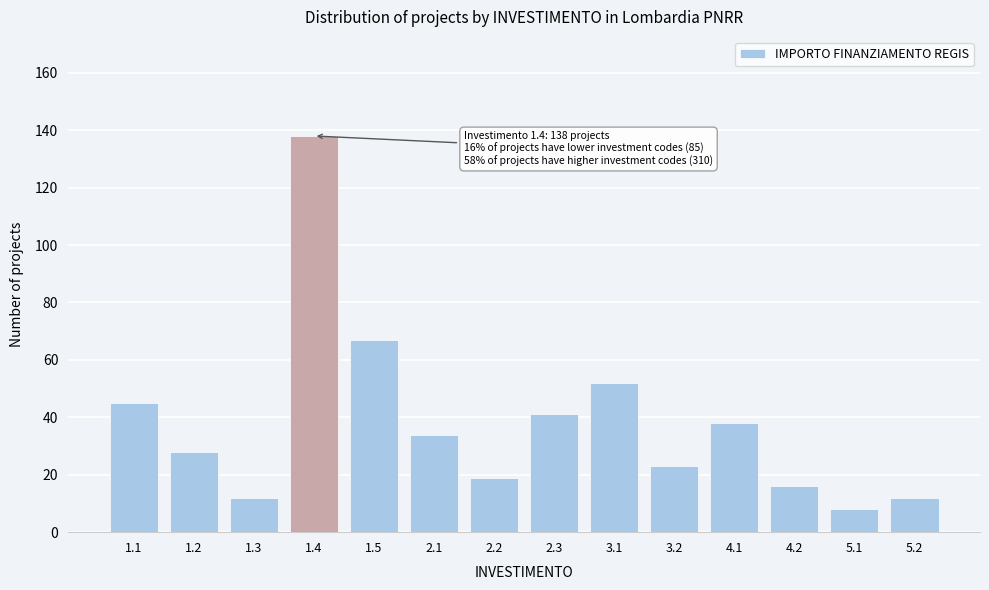

Reading left to right, what are all the values shown in this chart?

45	28	12	138	67	34	19	41	52	23	38	16	8	12